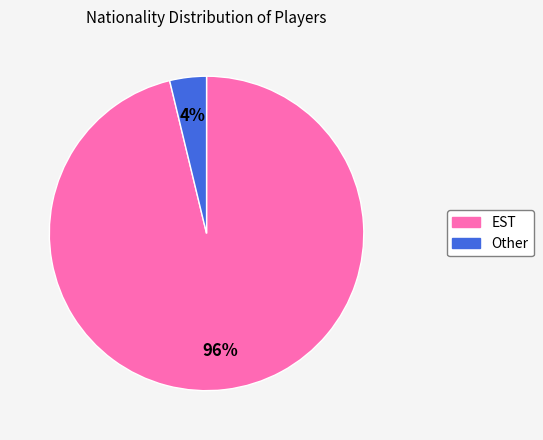

To the nearest percent, what is the combined percentage of EST and Other?

100%